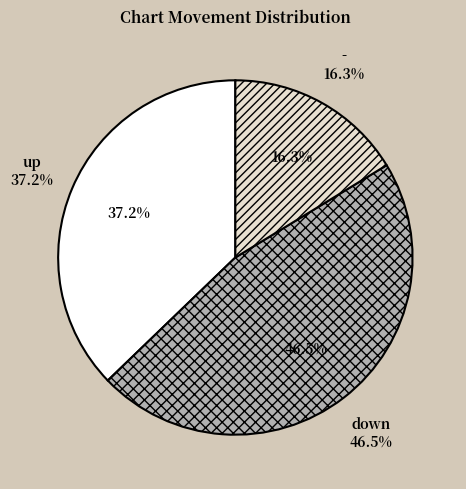

To the nearest percent, what portion does down represent?

47%